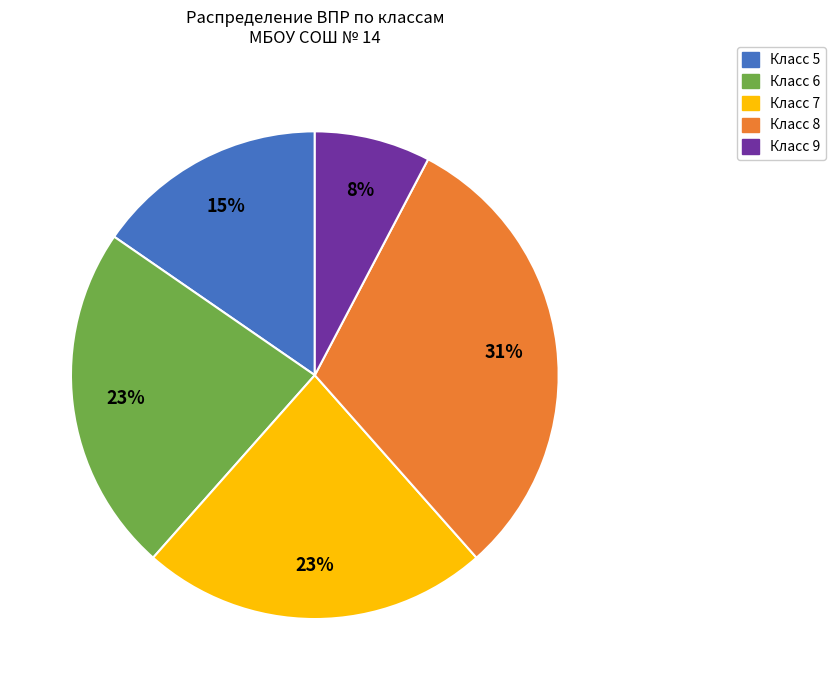

Which slice is the smallest?

Класс 9